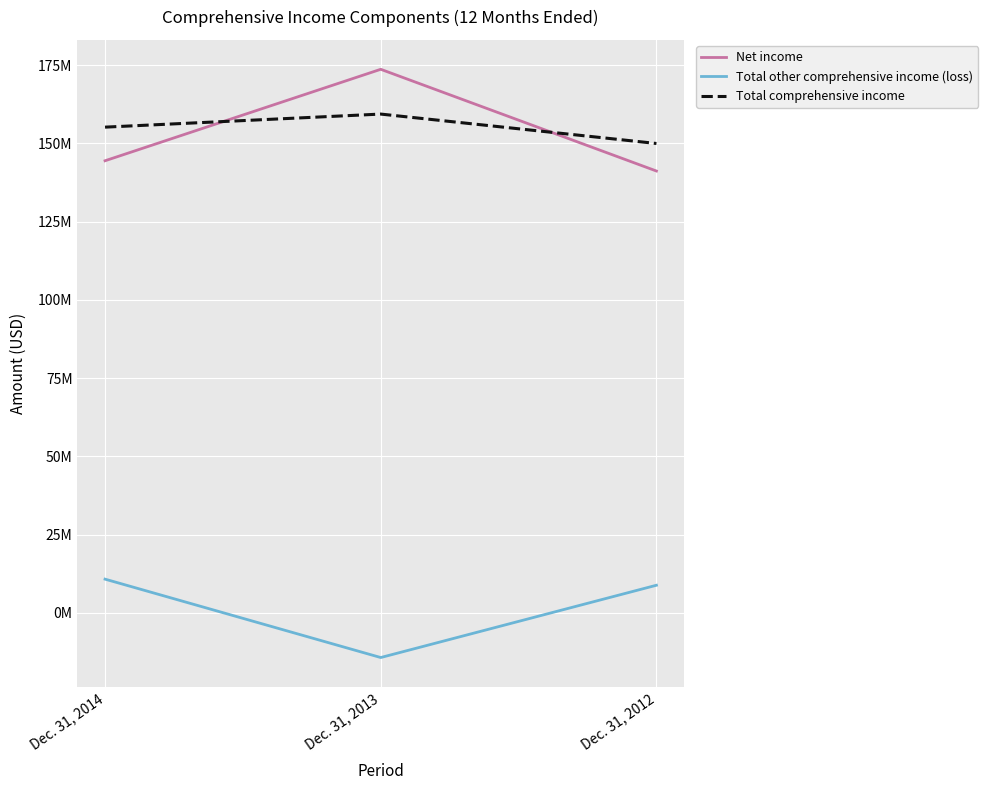

What is the difference between the second highest and minimum values in the Net income series?

3276000